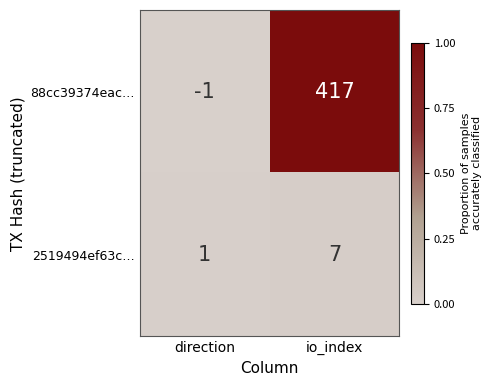

Rank the series by their maximum value, from highest to lowest.

88cc39374eac…, 2519494ef63c…